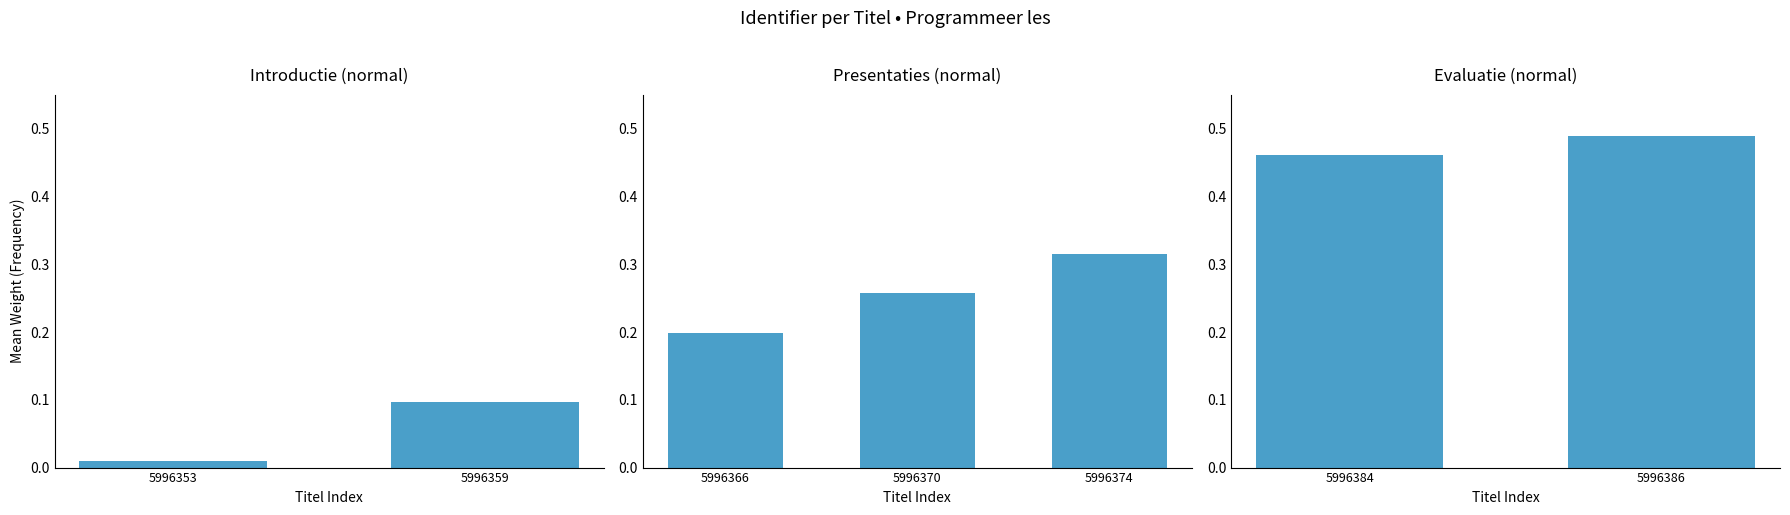

At which category does the chart reach its minimum across all series?

5996384